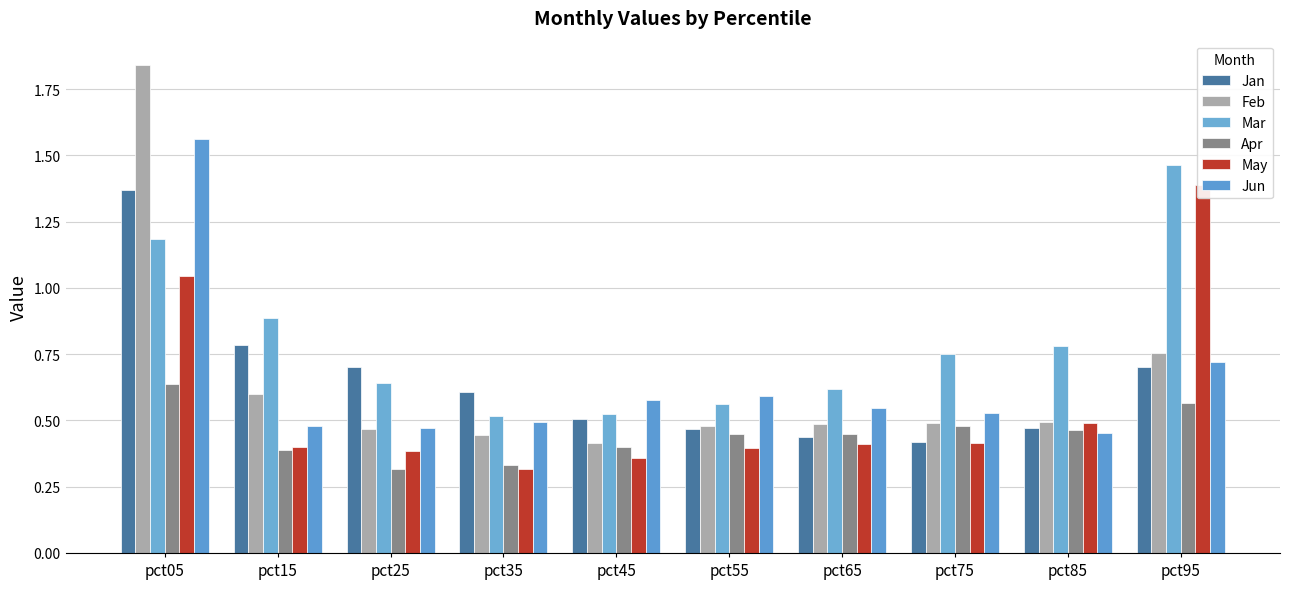

How many groups of bars are there?

10